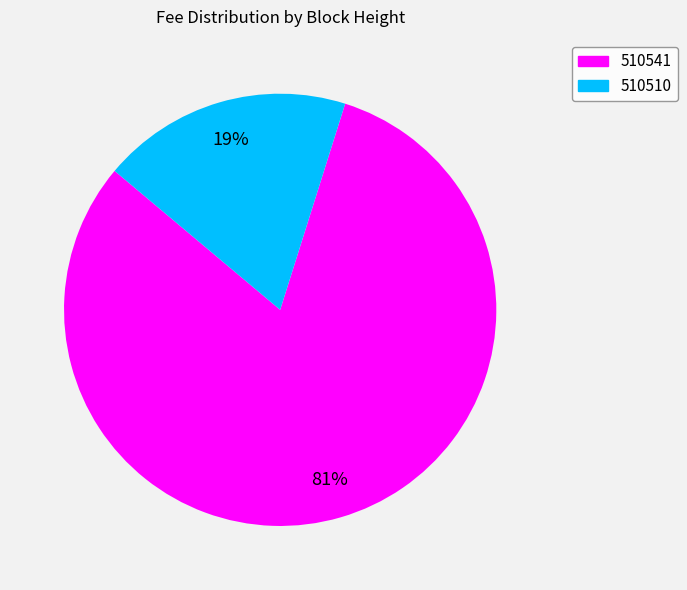

To the nearest percent, what percentage of the pie is 510541?

81%